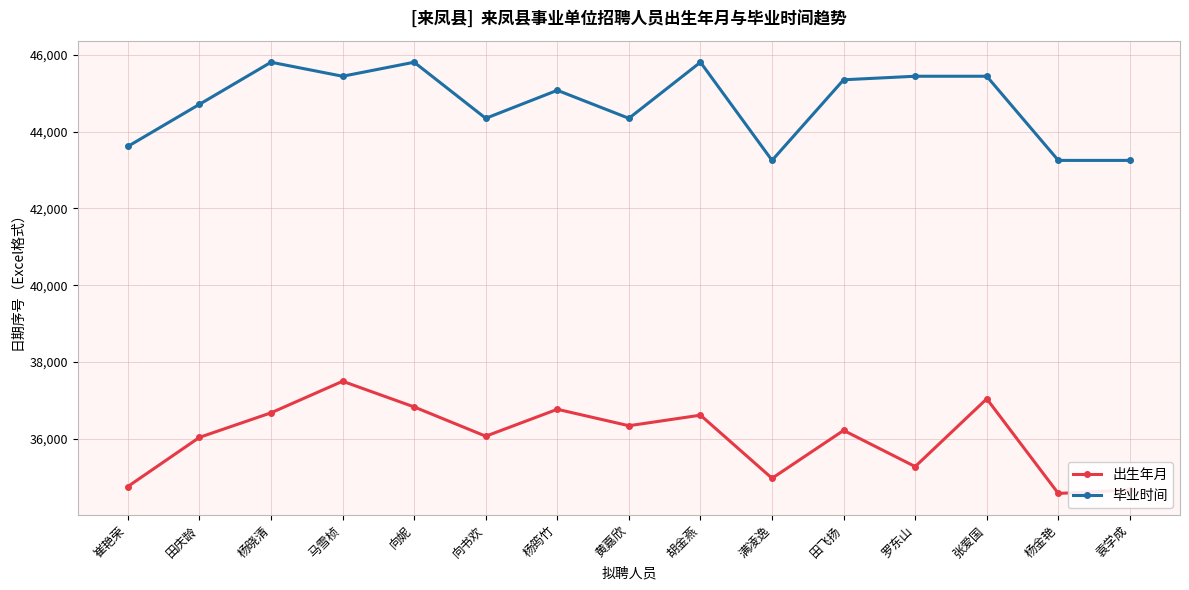

What is the label of the 2nd point from the right?

杨金艳